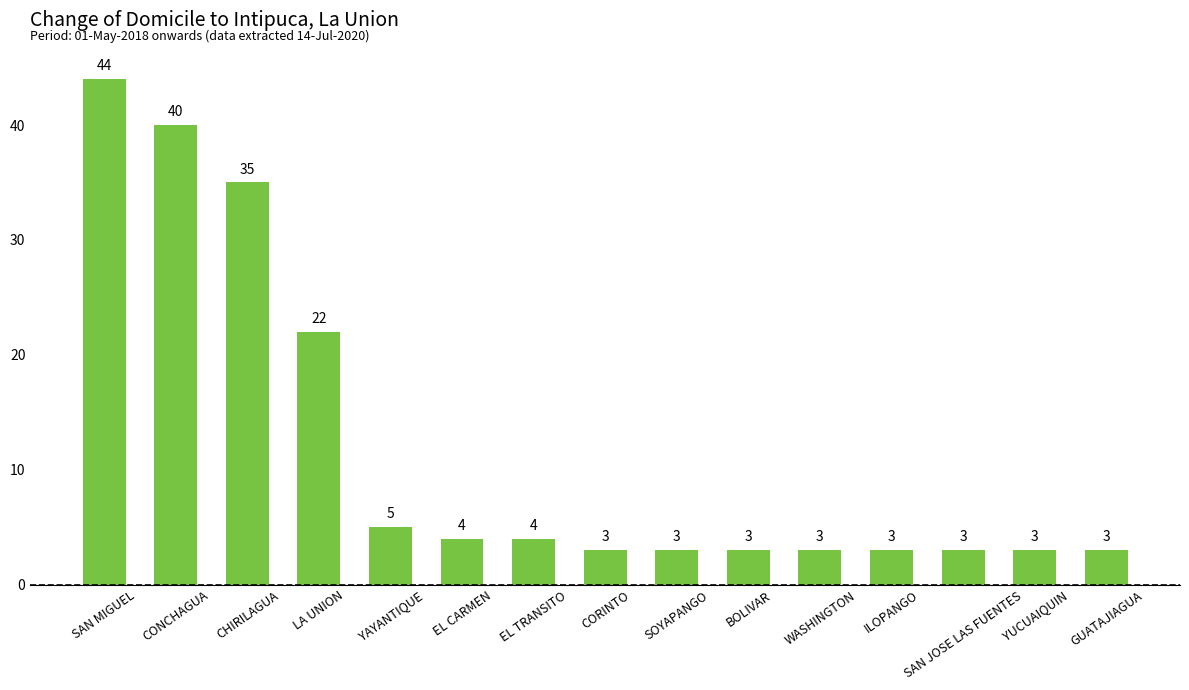

Does the chart contain any negative values?

No